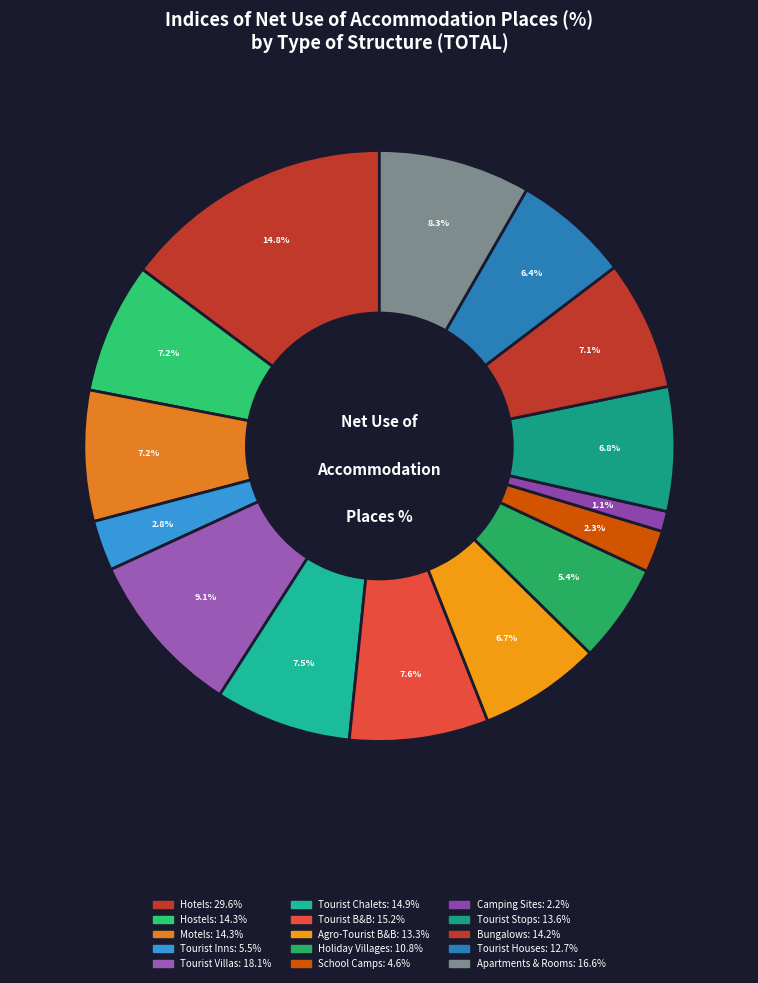

To the nearest percent, what is the average slice percentage?

7%